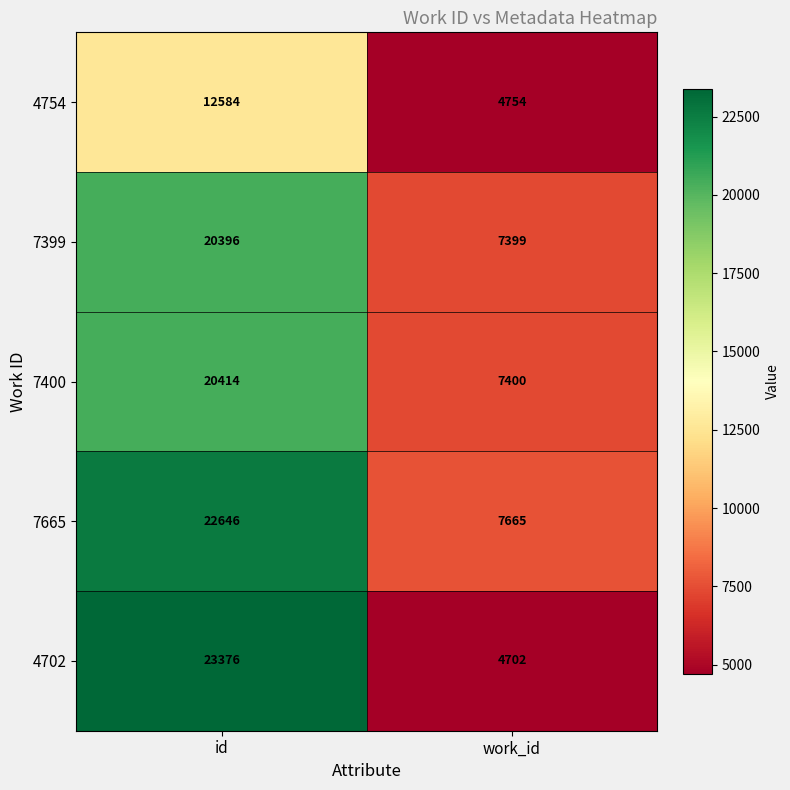

Reading left to right, extract all data points from this chart.

4754: id=12584	work_id=4754
7399: id=20396	work_id=7399
7400: id=20414	work_id=7400
7665: id=22646	work_id=7665
4702: id=23376	work_id=4702